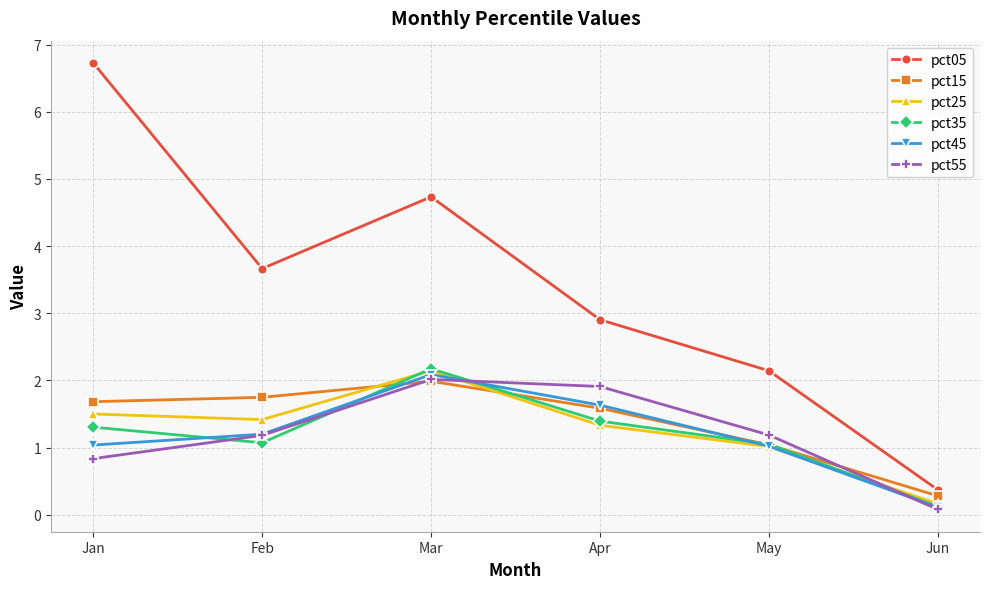

How many data points in pct35 are less than 1?

1